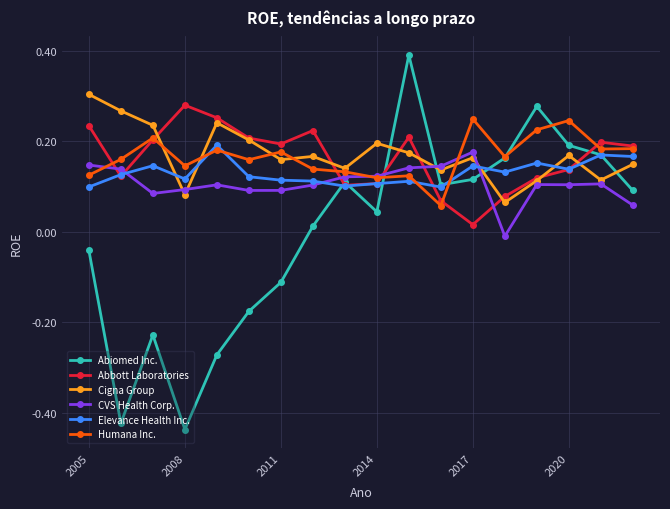

How many data points in CVS Health Corp. are above 0?

17